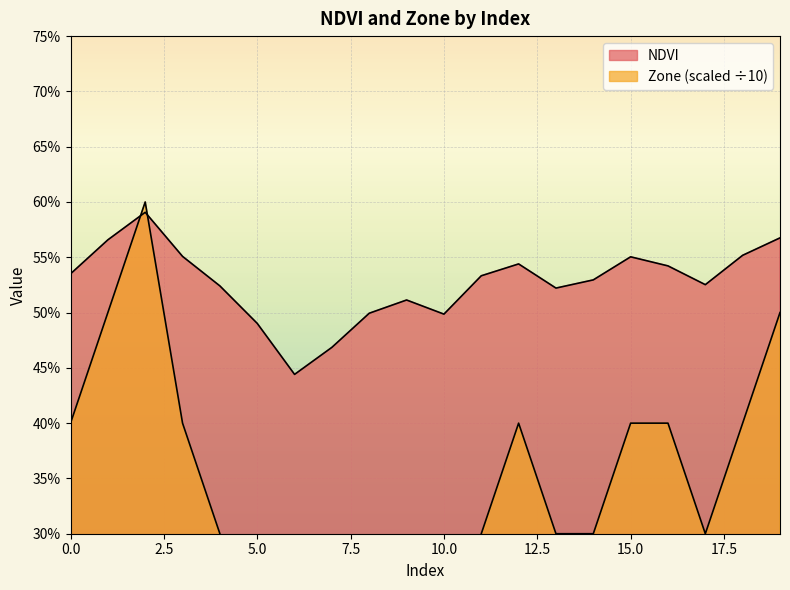

What is the sum of all NDVI values?

10.5